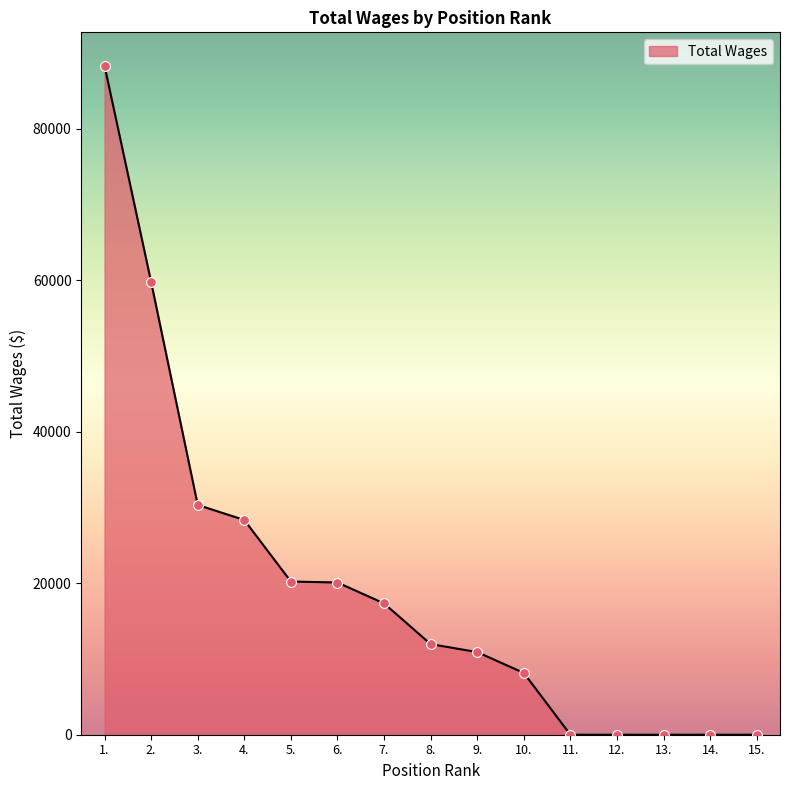

Between 3. and 9., which is larger?

3.